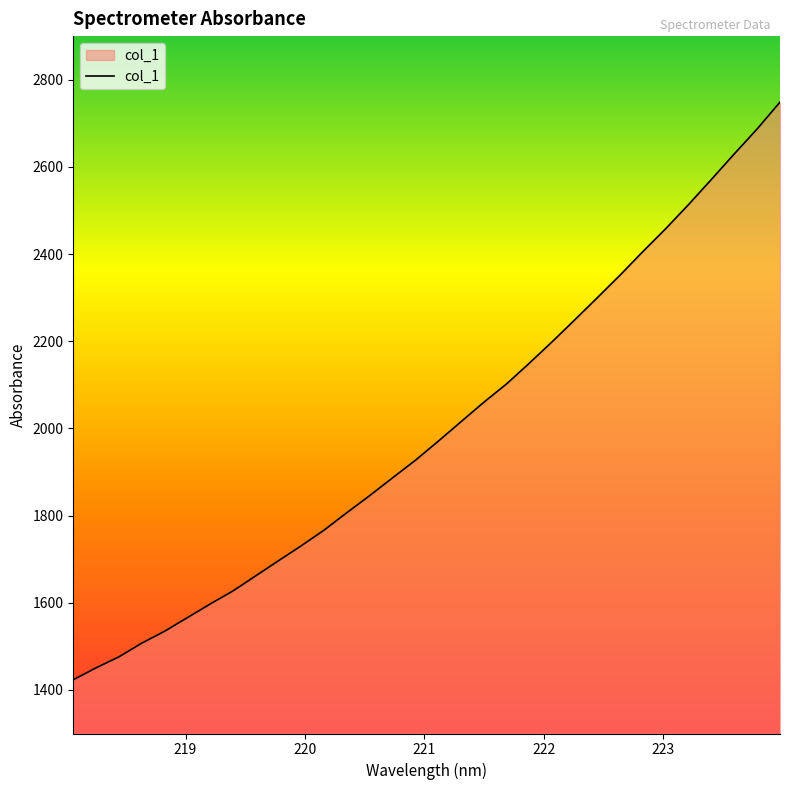

What is the maximum value shown in the chart?

2748.6